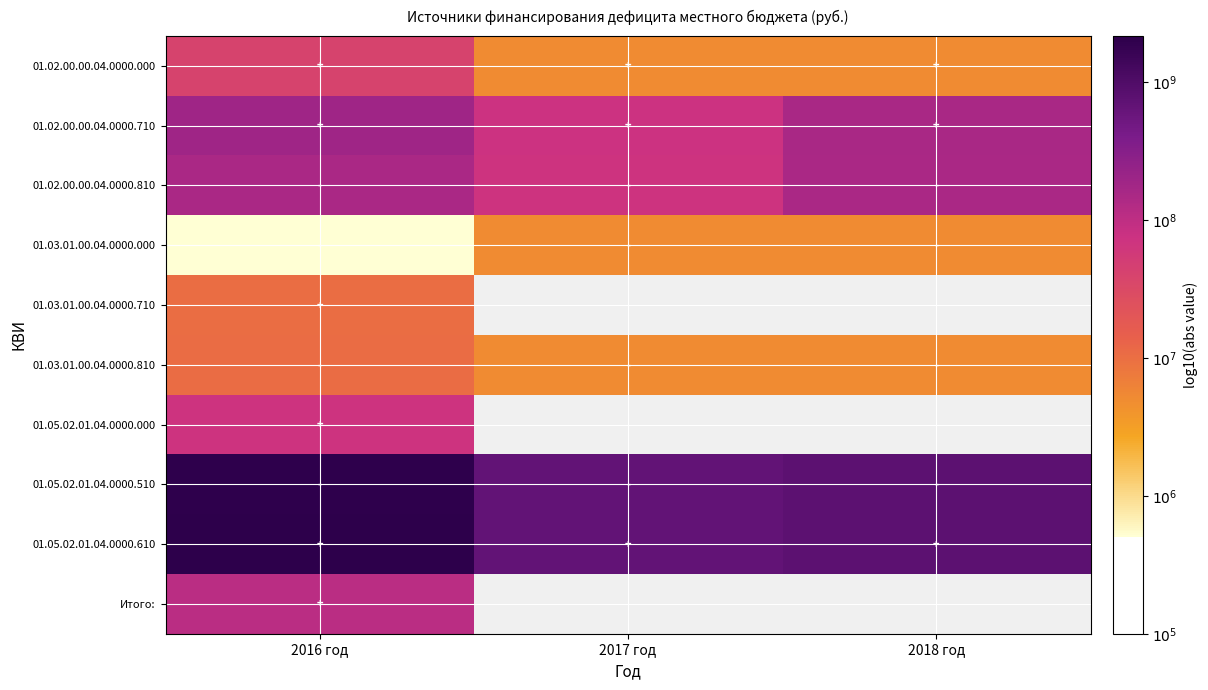

How many distinct data groups are displayed?

10